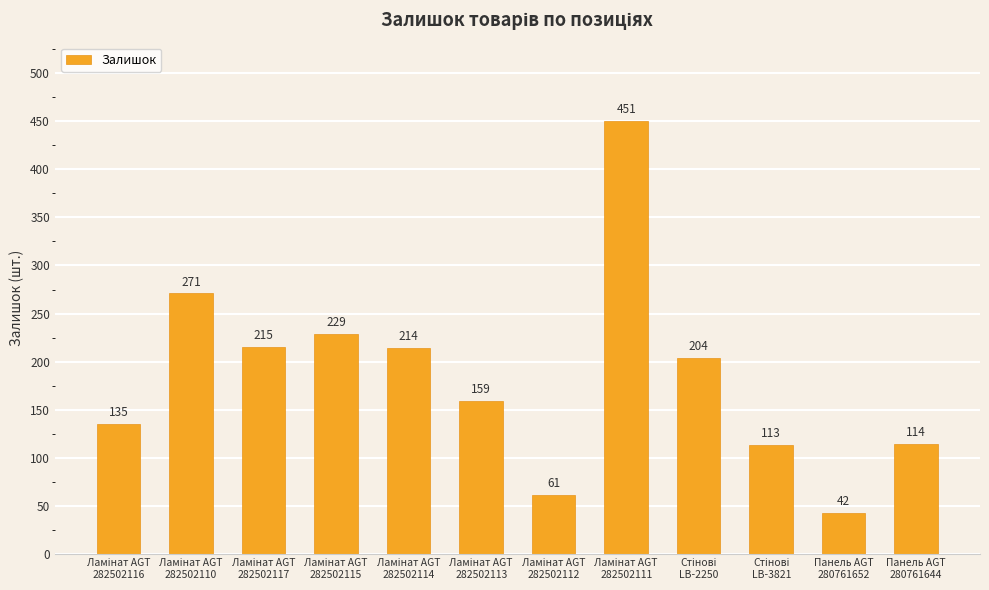

Are the bars horizontal?

No